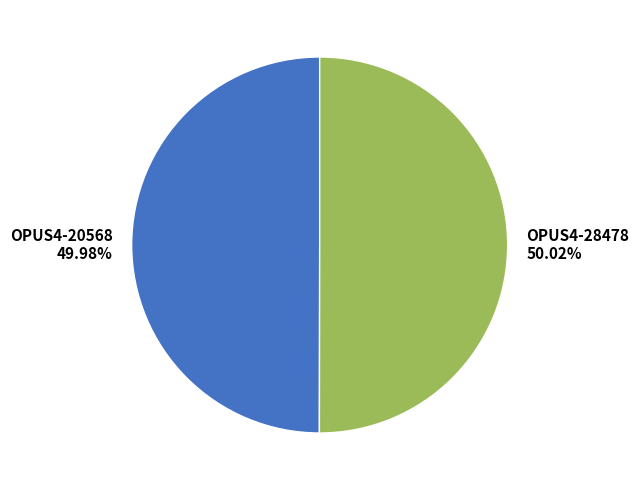

To the nearest percent, what is the average slice percentage?

50%